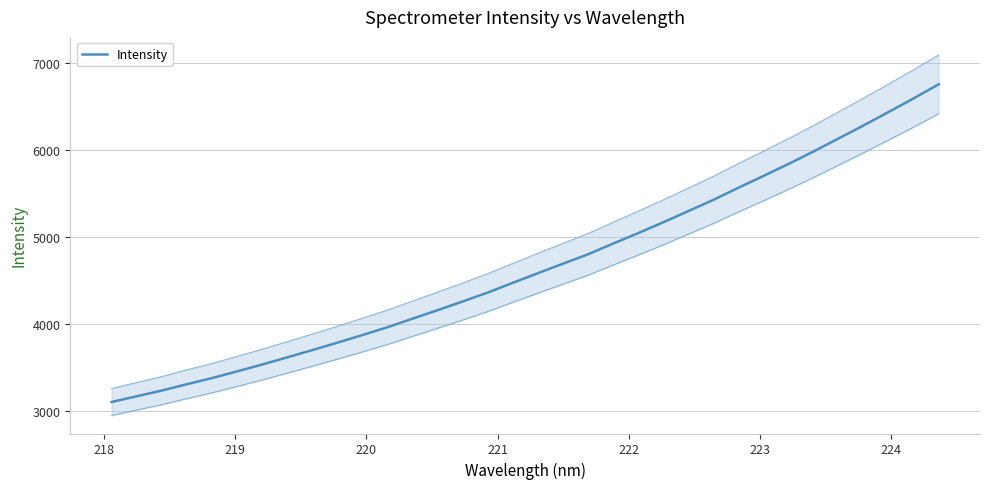

What is the value of the 4th point from the left?

3305.0